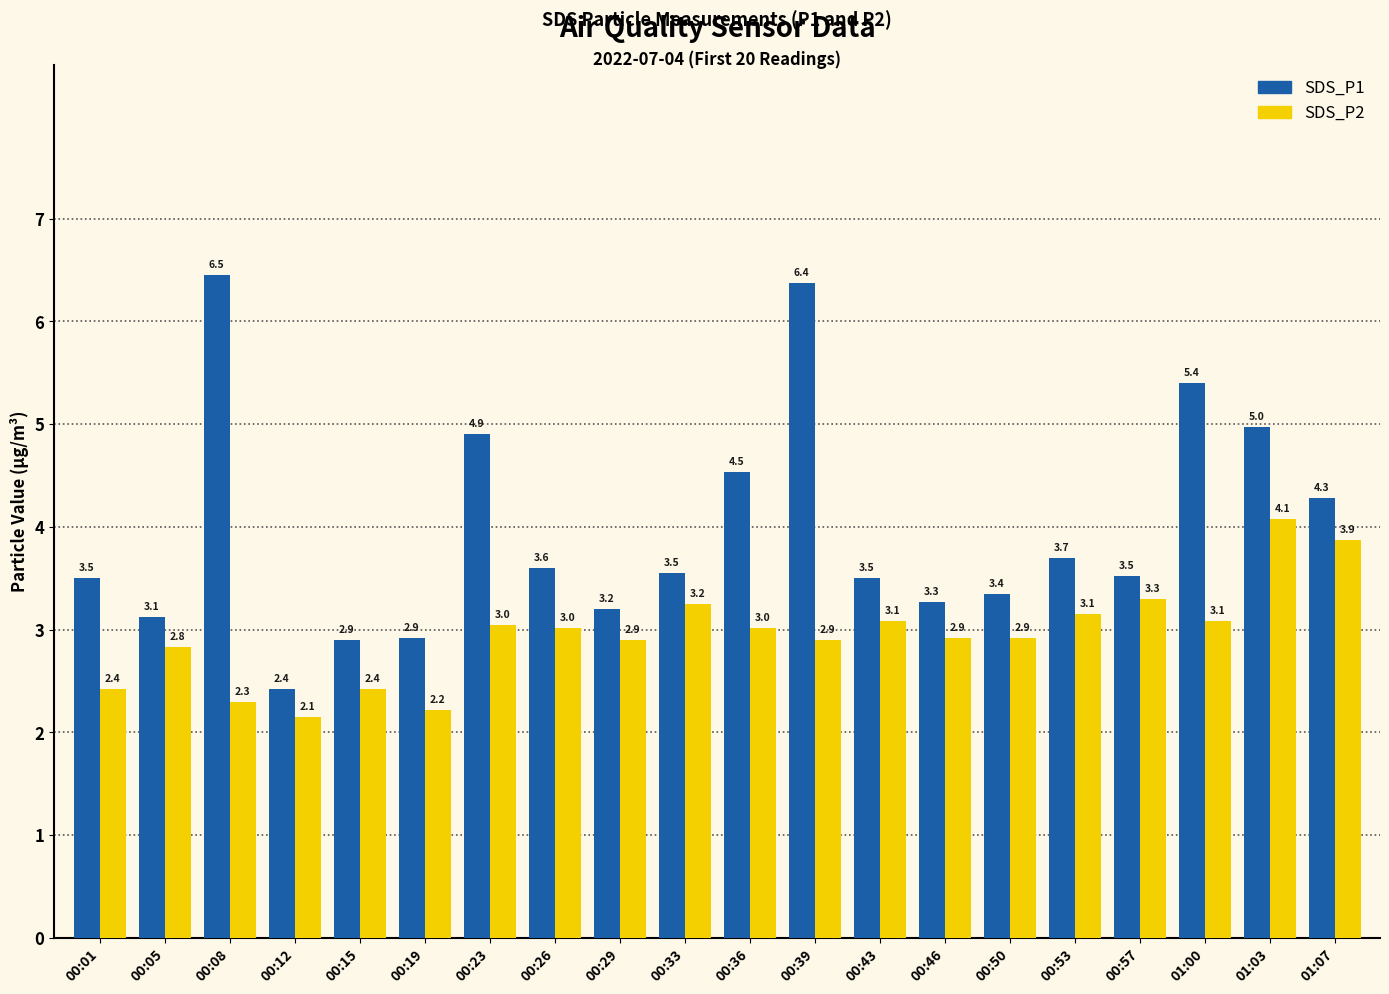

What position from the left is 01:03?

19